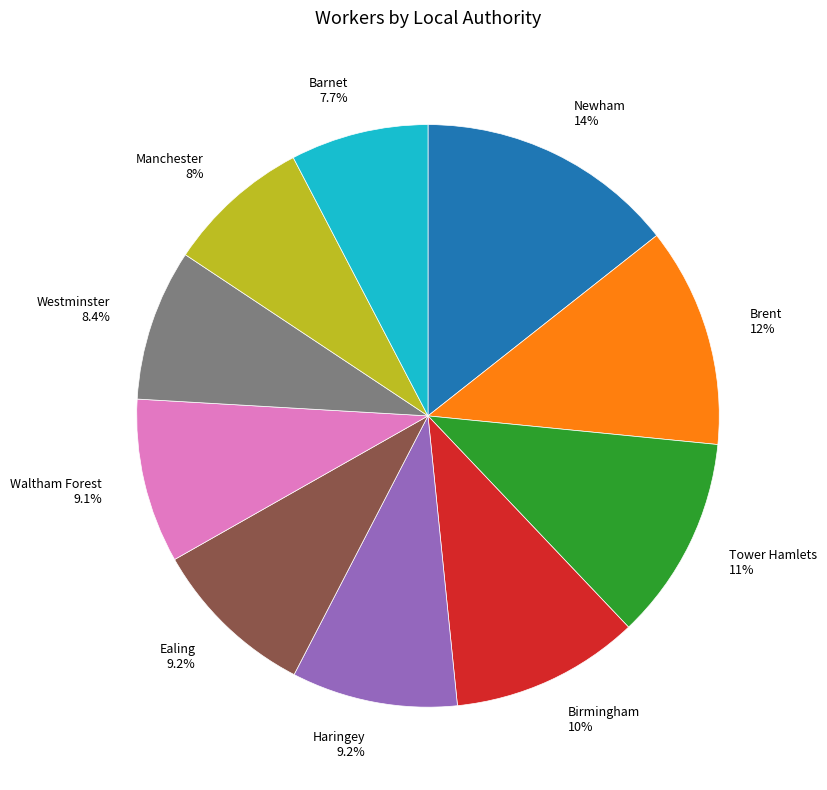

Does any single category account for the majority?

No